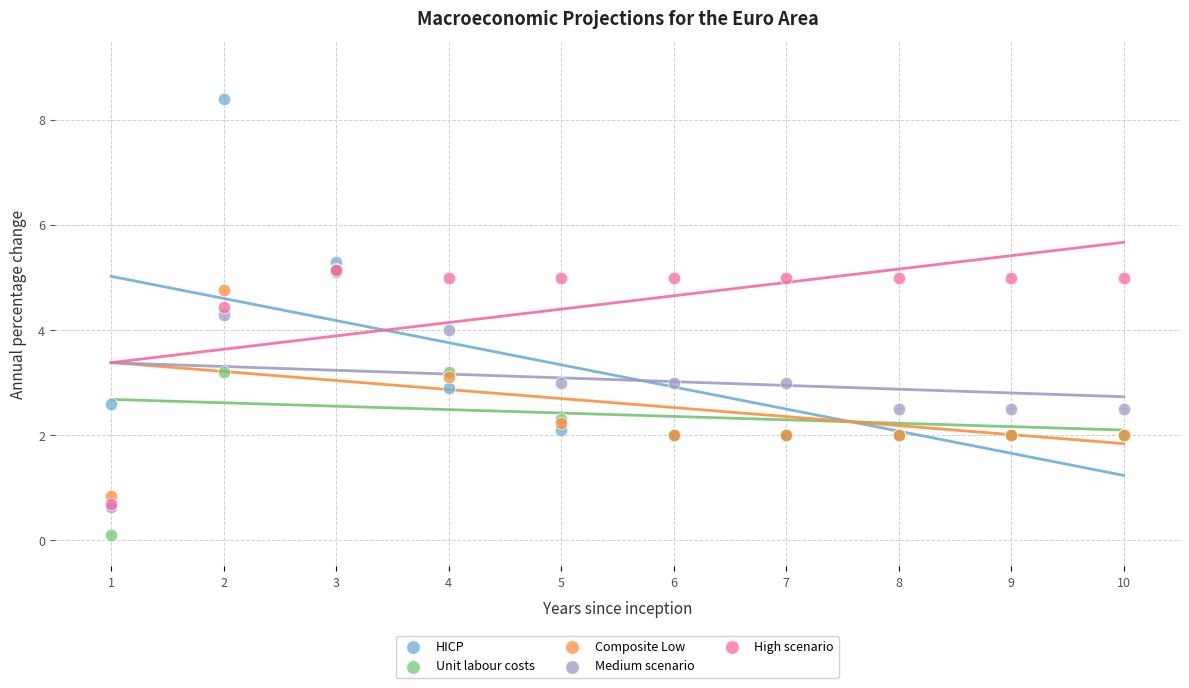

What are all the series names shown in the legend?

HICP, Unit labour costs, Composite Low, Medium scenario, High scenario